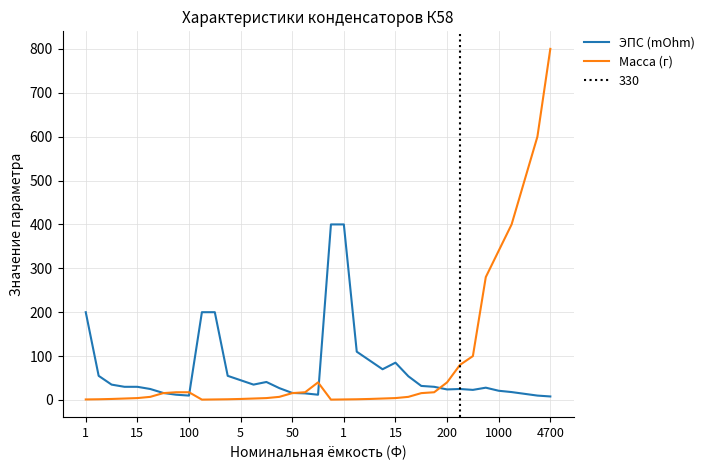

In Масса (г), how many points are lower than both neighbors (excluding endpoints)?

2